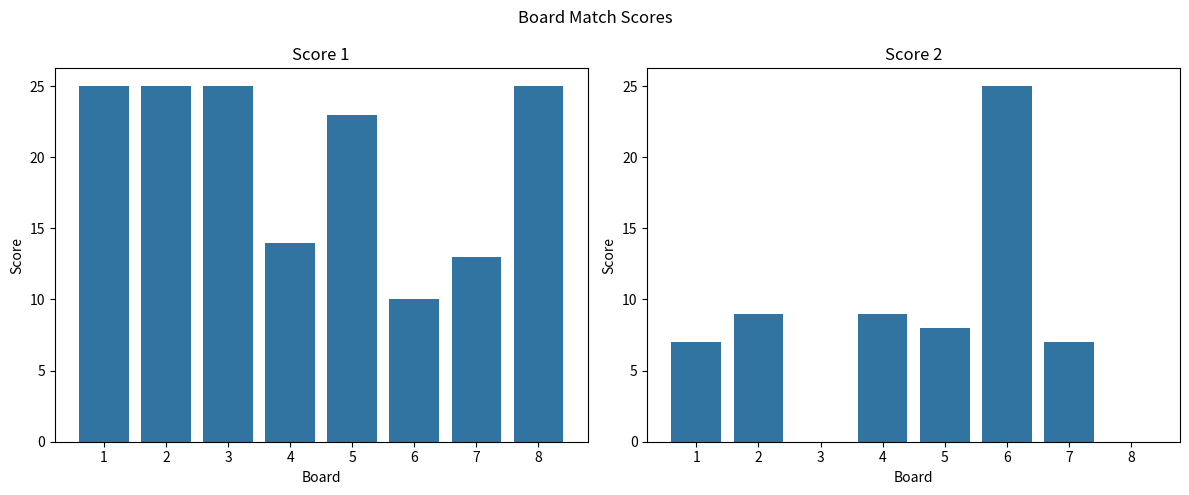

Reading left to right, what are all the values shown in this chart?

Score 1: 1=25	2=25	3=25	4=14	5=23	6=10	7=13	8=25
Score 2: 1=7	2=9	3=0	4=9	5=8	6=25	7=7	8=0